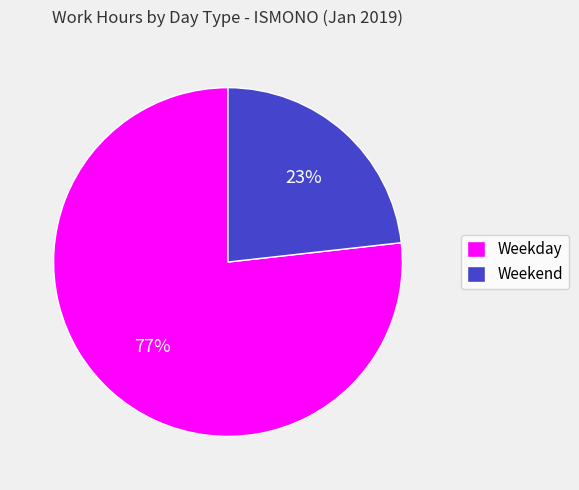

The Weekday slice represents 68% of the pie. True or false?

False